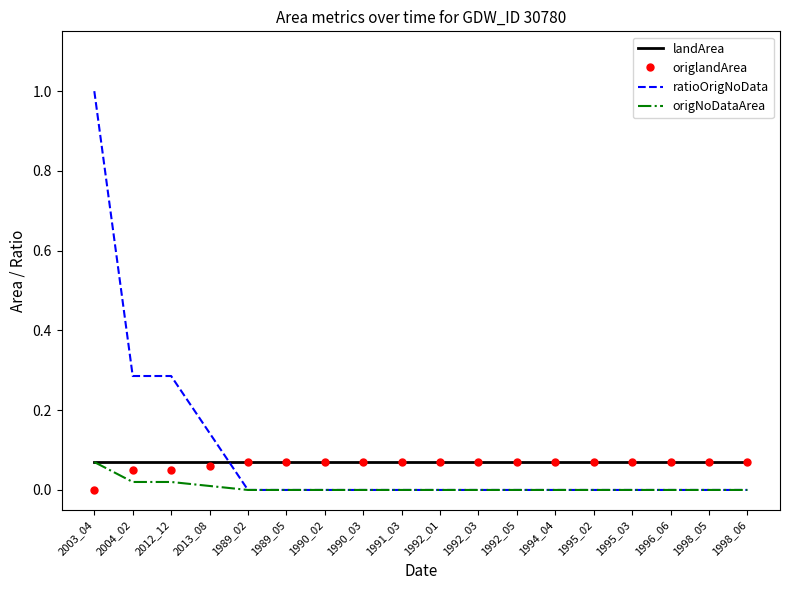

At which label does origNoDataArea reach its peak?

2003_04